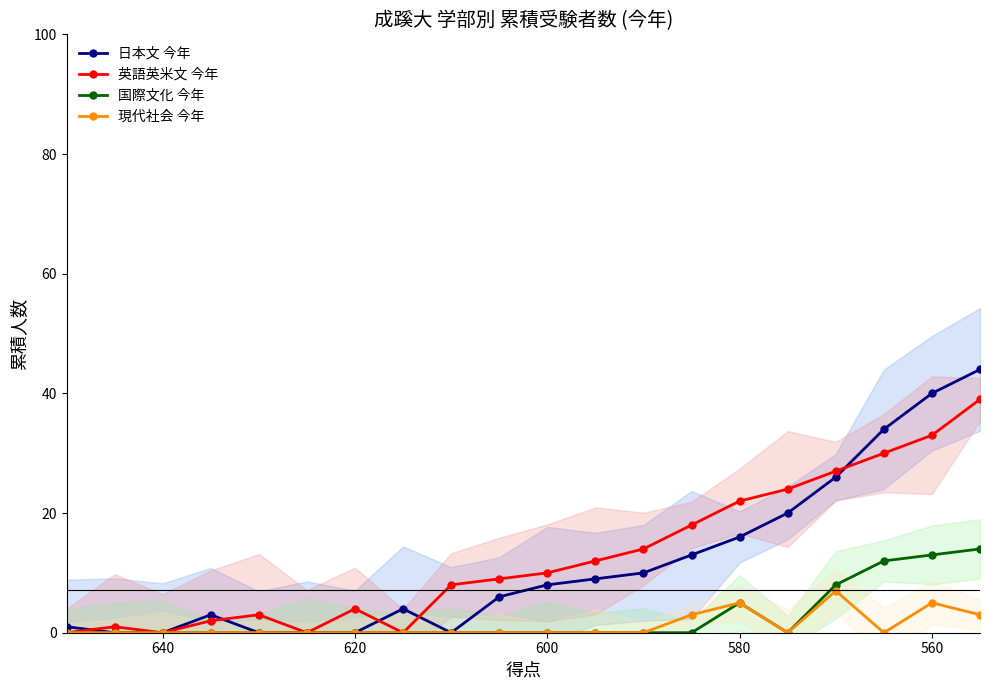

True or false: 日本文 今年 and 国際文化 今年 intersect in this chart.

False